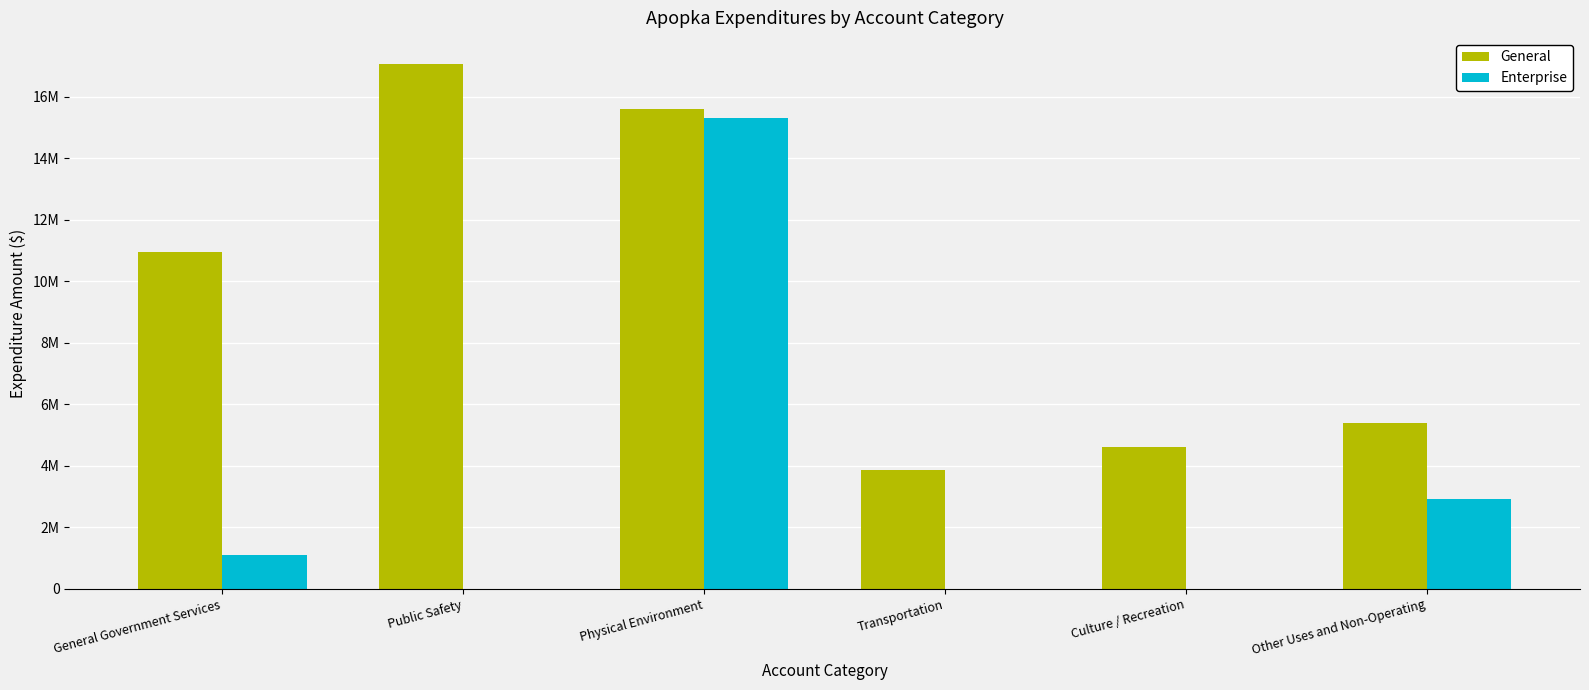

Rank the series by their average value, from highest to lowest.

General, Enterprise